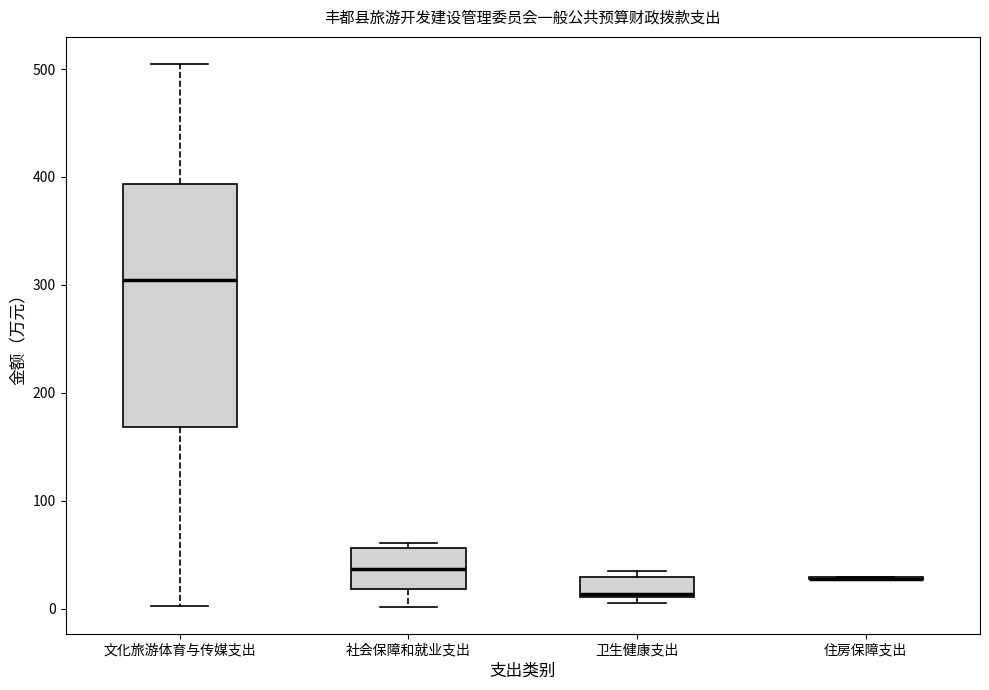

Reading left to right, transcribe this box plot: for each box, give where its median line is, the range the box spans, and where its two whiskers end, as read against the y-axis. The values are not printed on the chart, so give them approximately, as read against the axis.

文化旅游体育与传媒支出: median 300, box 170 to 390, whiskers 0 to 500
社会保障和就业支出: median 40, box 20 to 60, whiskers 0 to 60 (just above the box's upper edge)
卫生健康支出: median 10 (just above the box's lower edge), box 10 to 30, whiskers 10 (just below the box's lower edge) to 40
住房保障支出: box collapsed to a line at 30, whiskers 30 to 30